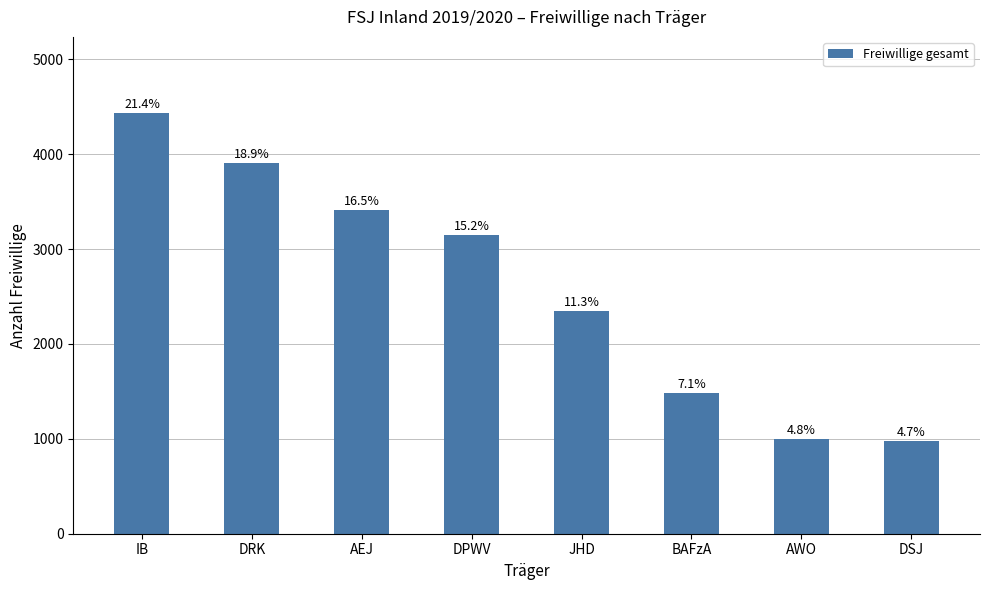

List the labels in order of value, largest first.

IB, DRK, AEJ, DPWV, JHD, BAFzA, AWO, DSJ